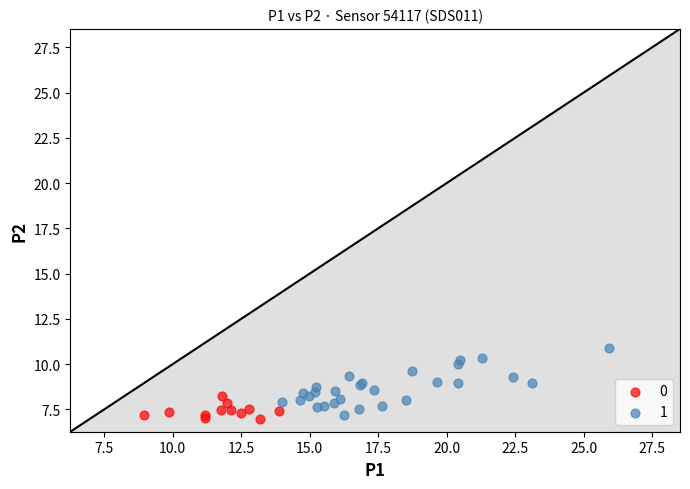

What are all the series names shown in the legend?

0, 1